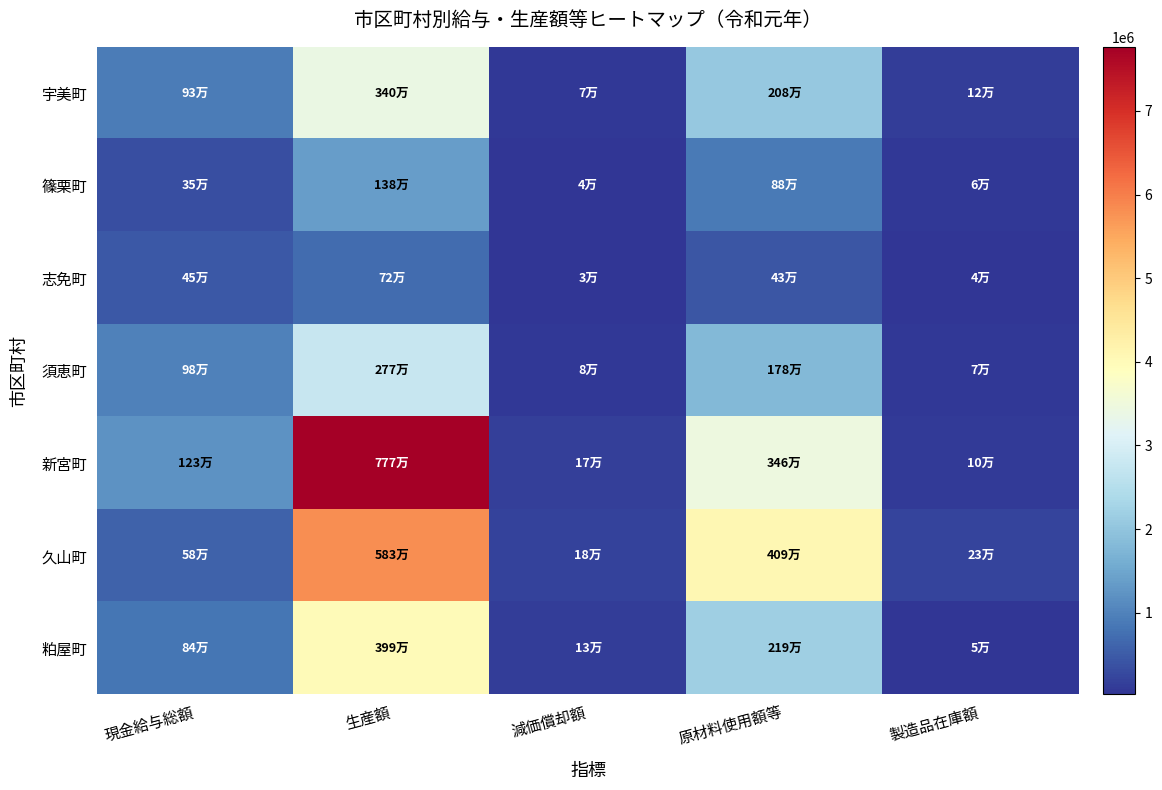

Which series has the largest total across all categories?

新宮町